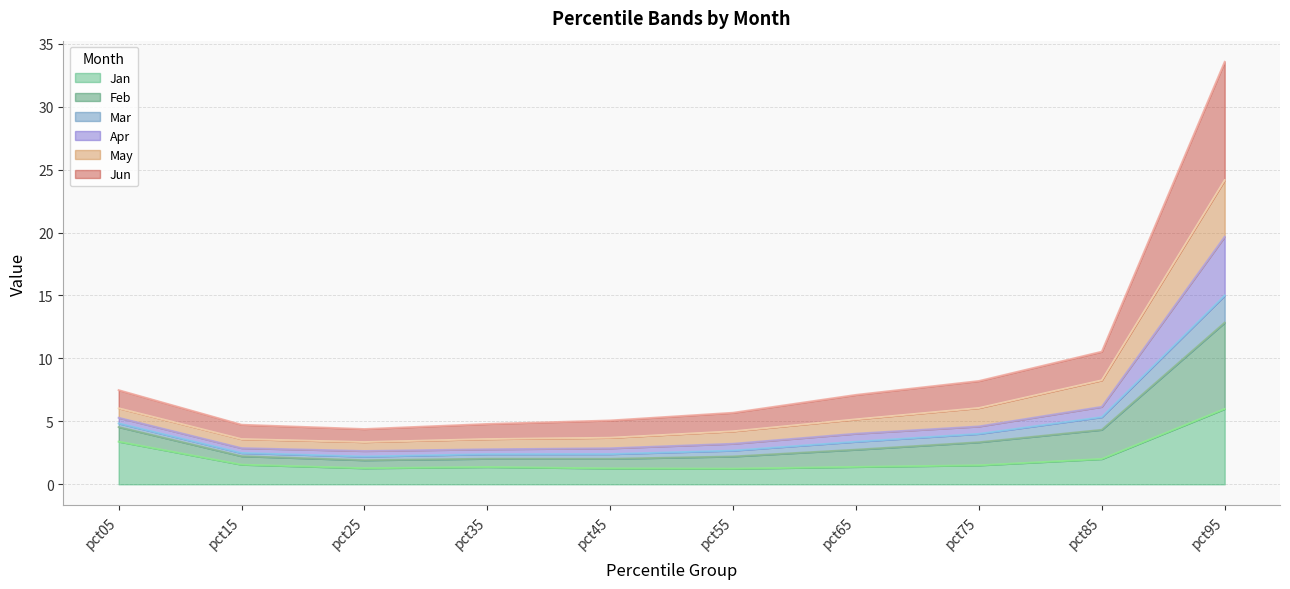

At which category is the sum across all series the highest?

pct95